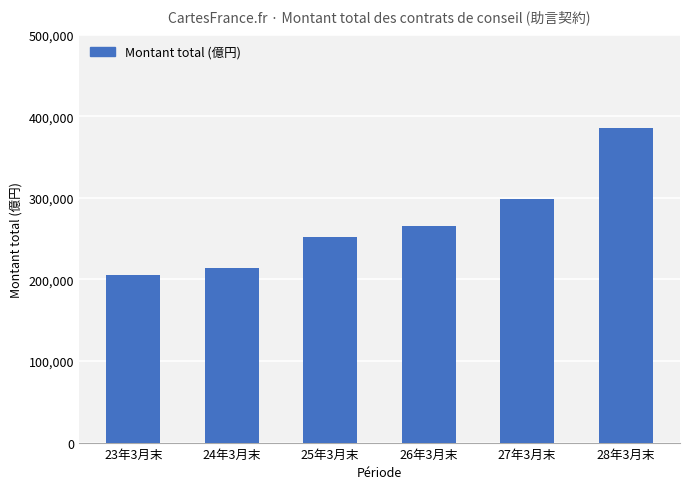

Which has a higher value, 27年3月末 or 23年3月末?

27年3月末